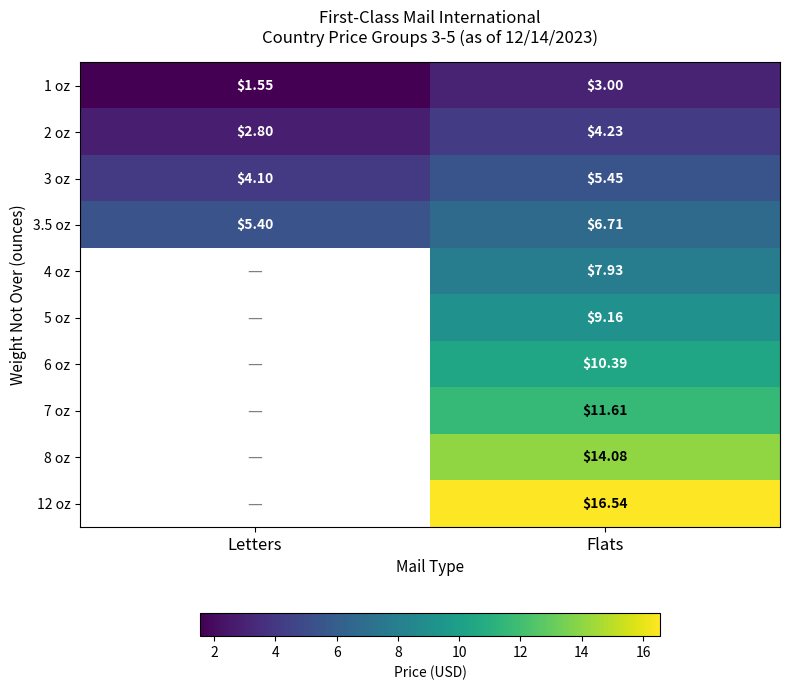

True or false: 1 oz has a value of 1.0 at Letters.

False